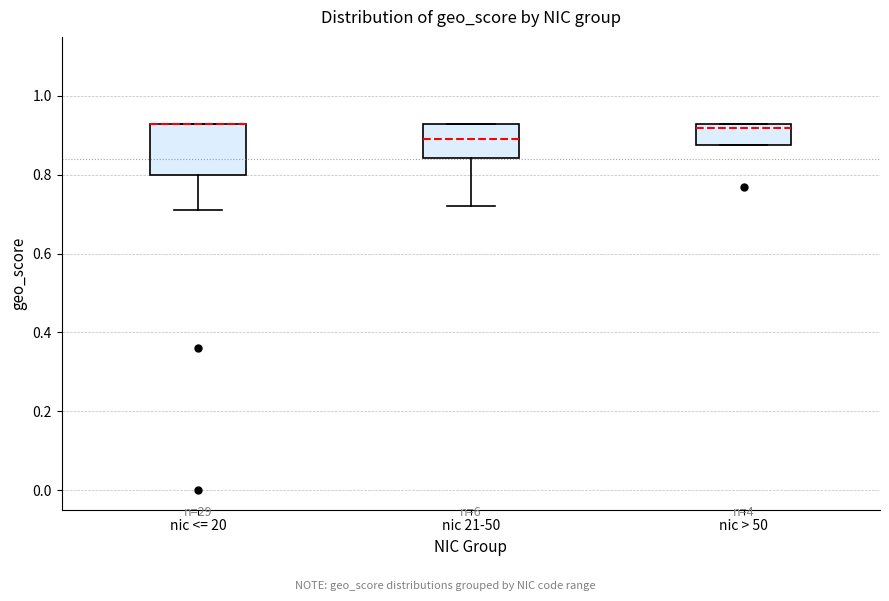

Reading left to right, transcribe this box plot: for each box, give where its median line is, the range the box spans, and where its two whiskers end, as read against the y-axis. The values are not printed on the chart, so give them approximately, as read against the axis.

nic <= 20: median 0.94 (drawn on the box's upper edge), box 0.80 to 0.94, whiskers 0.72 to 0.94
nic 21-50: median 0.90, box 0.84 to 0.94, whiskers 0.72 to 0.94
nic > 50: median 0.92, box 0.88 to 0.94, whiskers 0.88 to 0.94